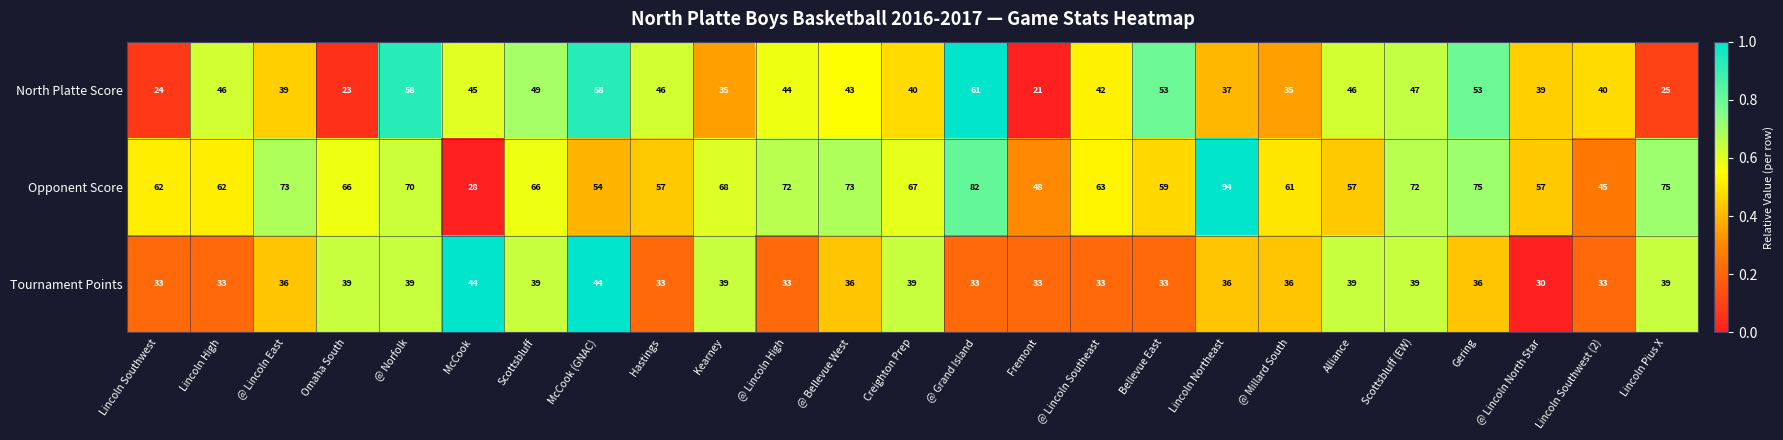

What is the total value across all series at Gering?

164